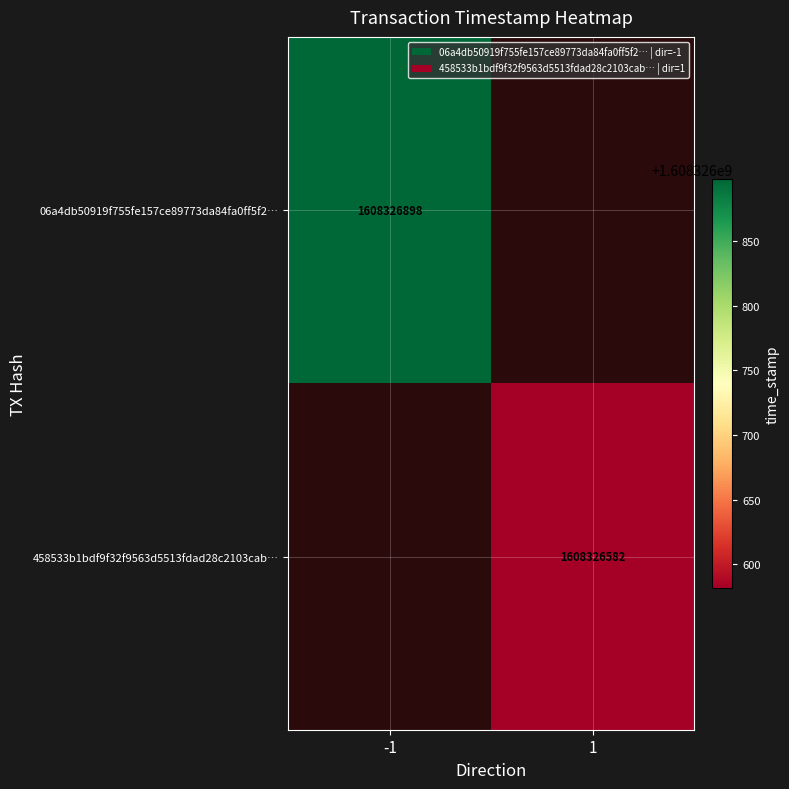

Is it true that 06a4db50919f755fe157ce89773da84fa0ff5f2… equals 2247300331 at -1?

False